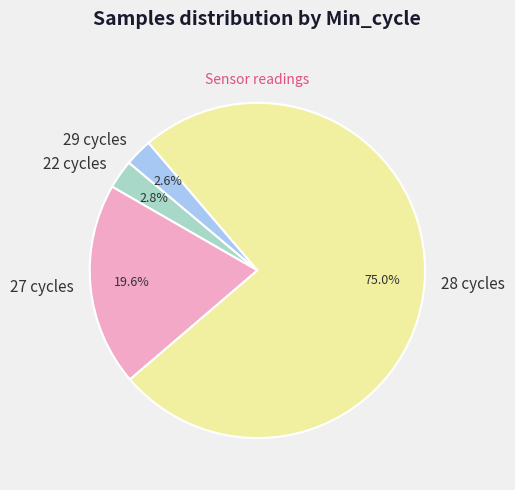

What is the largest slice in the pie chart?

28 cycles